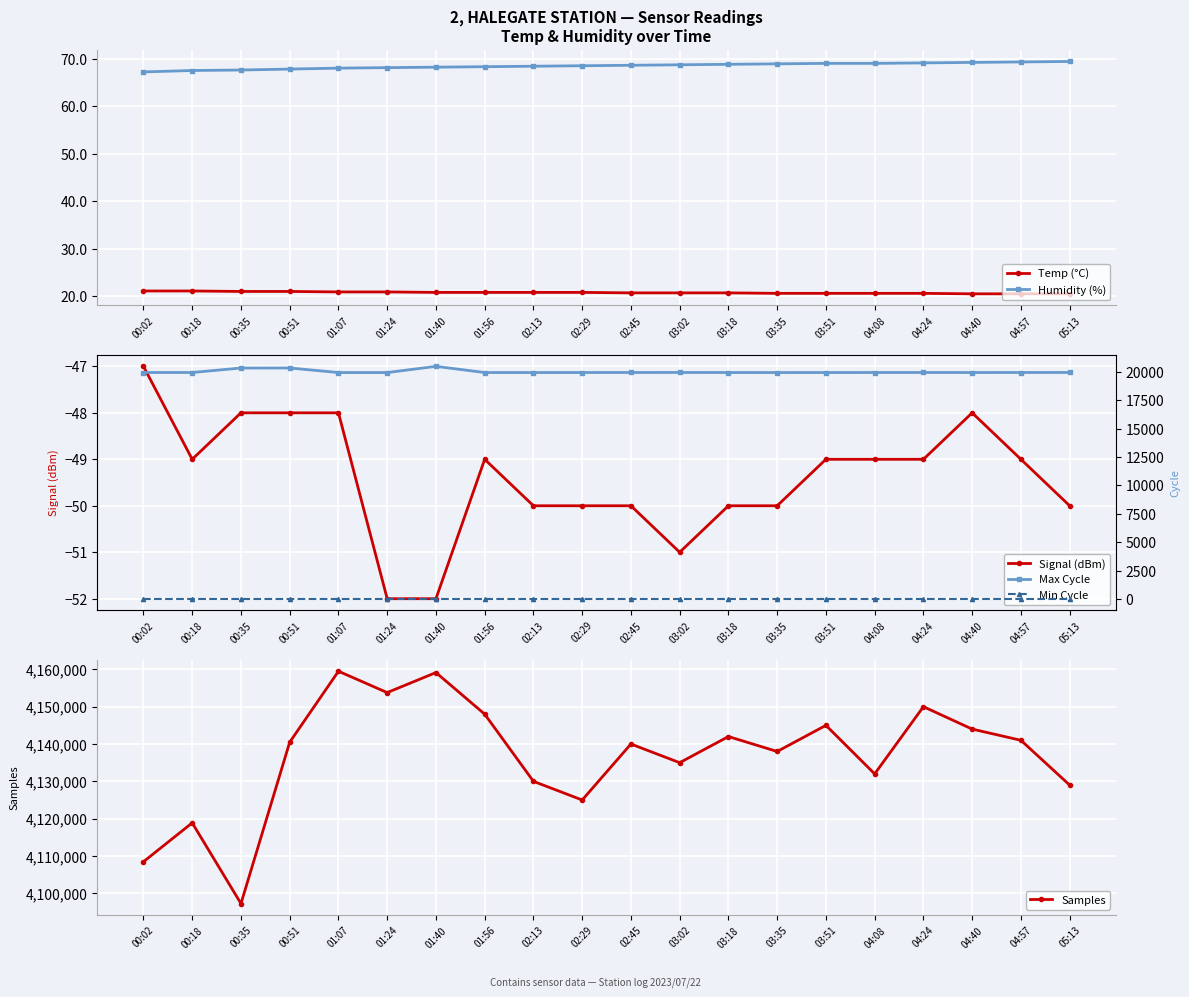

Is it true that Humidity (%) equals 68.4 at 02:13?

True